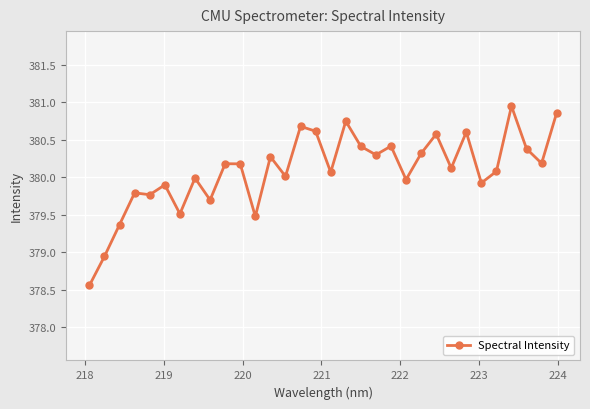

What is the value of the 31st point from the left?

380.2